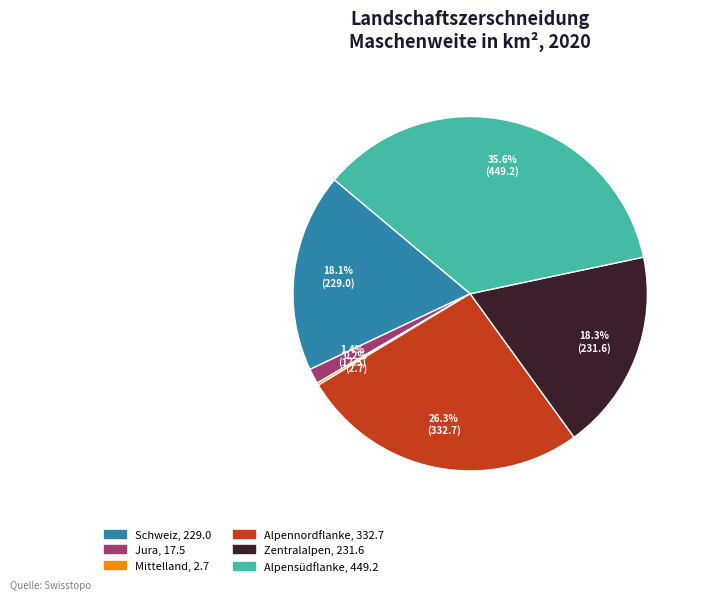

Is it true that Jura is 1% of the pie?

True